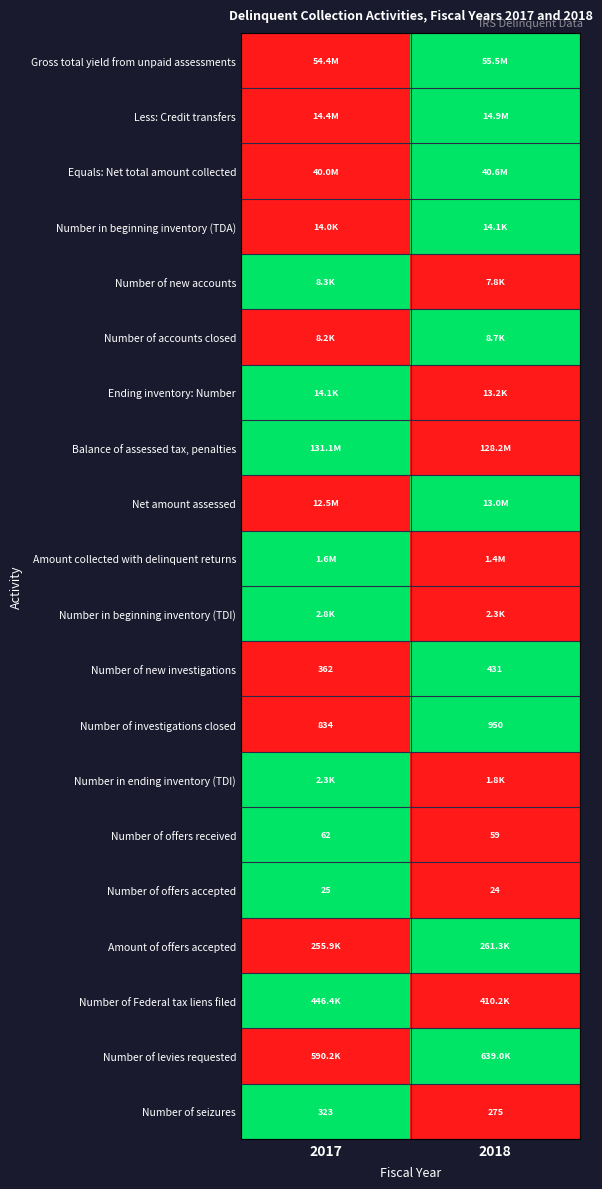

What is the highest value of the Number of new investigations series?

431